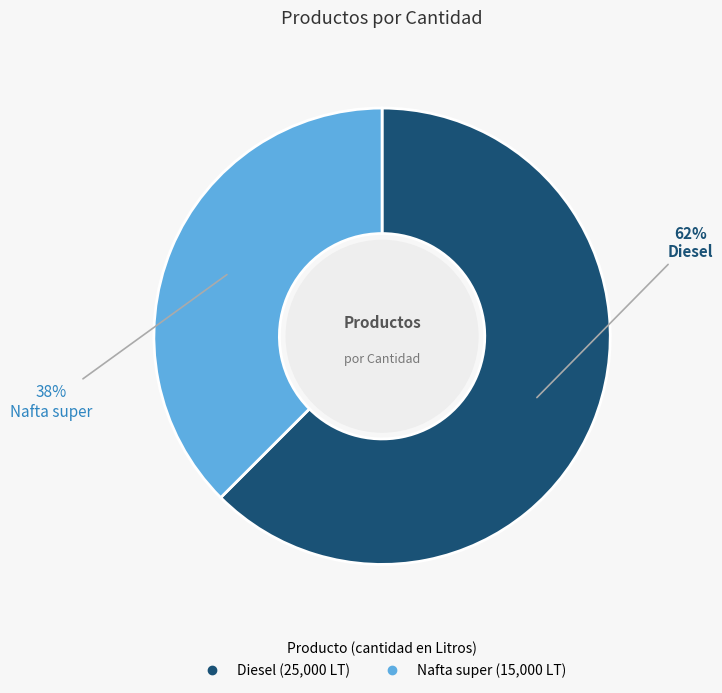

What percentage is the Diesel slice, to the nearest percent?

62%